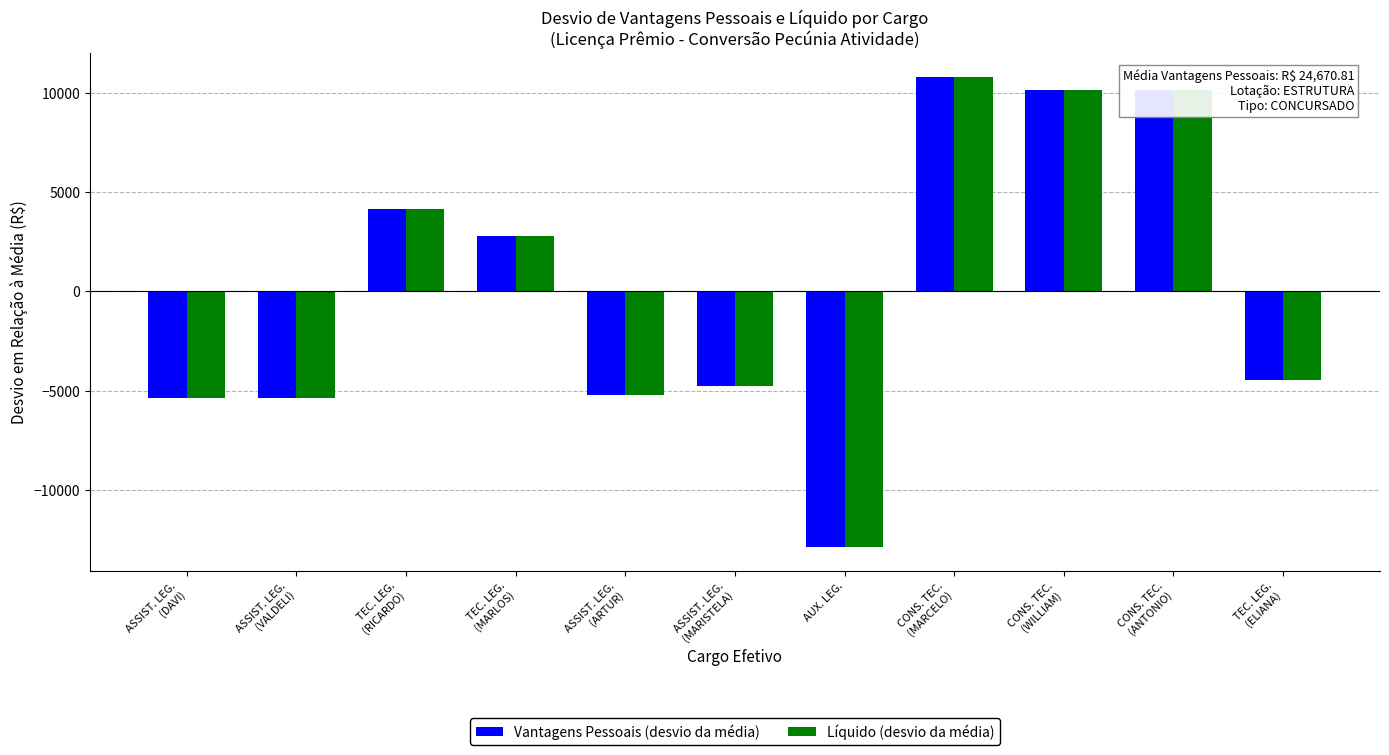

What is the value of the Vantagens Pessoais (desvio da média) bar at the 1st from the left?

-5343.5